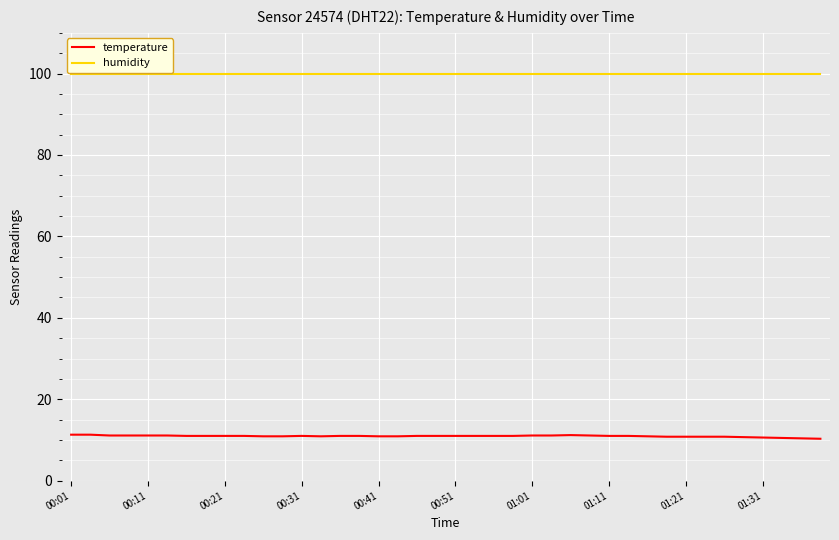

True or false: temperature and humidity intersect in this chart.

False